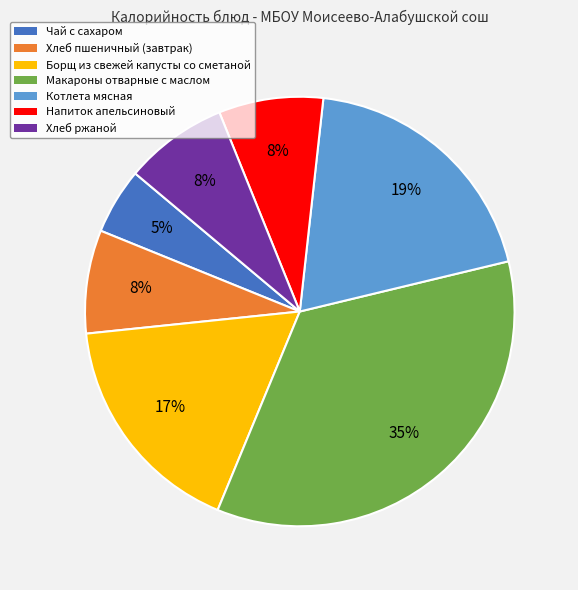

How many slices are in this pie chart?

7